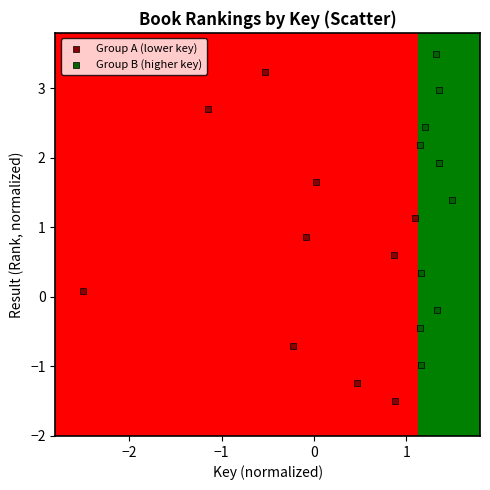

Which series contains the lowest Y value?

Group A (lower key)